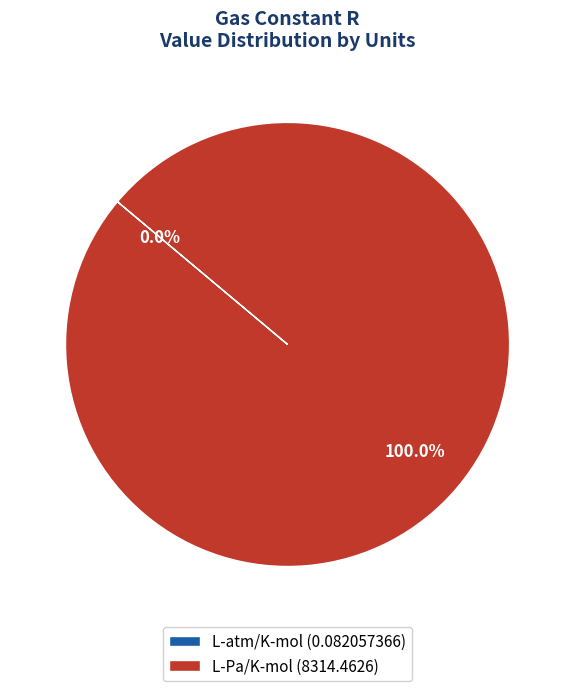

Does any single category account for the majority?

Yes